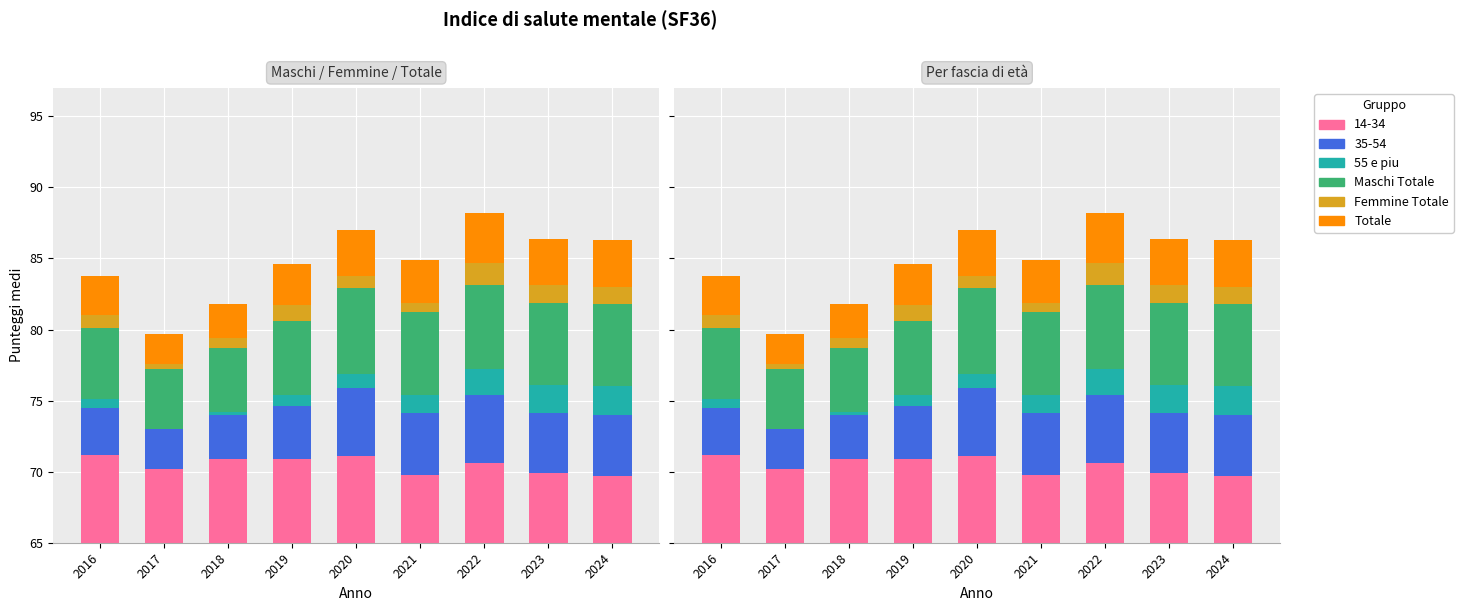

List the labels in order of Totale value, largest first.

2022, 2023, 2024, 2020, 2021, 2019, 2016, 2018, 2017